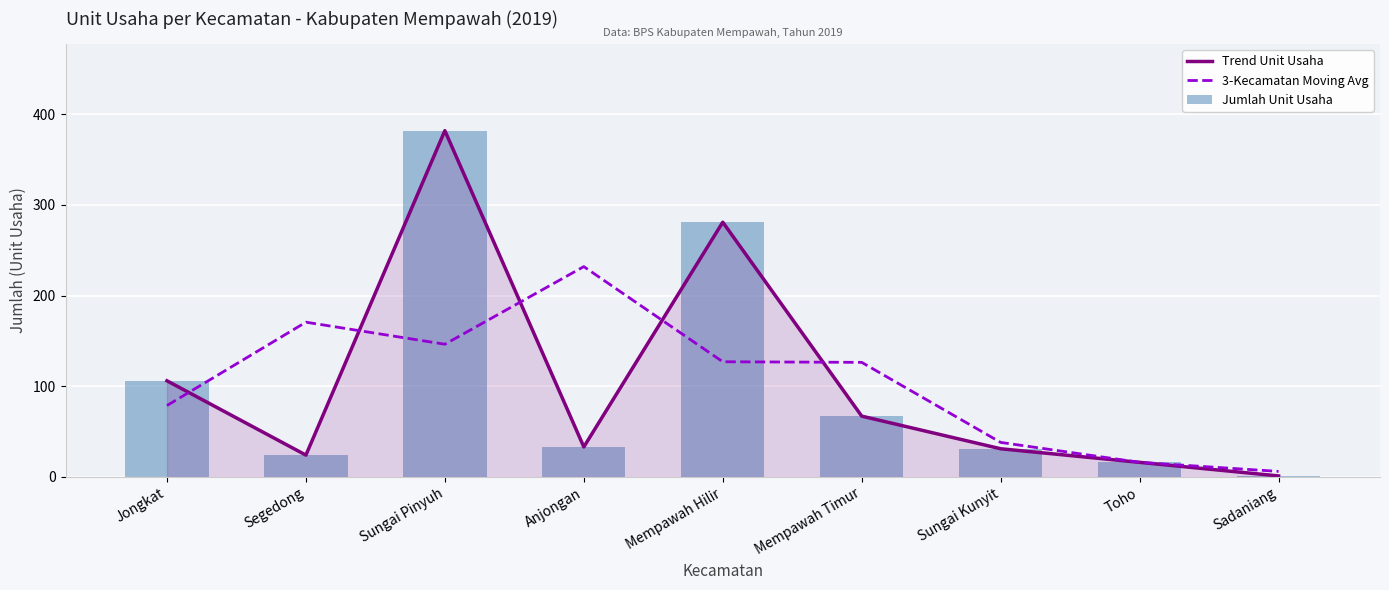

What is the total value across all series at Sungai Pinyuh?

910.3